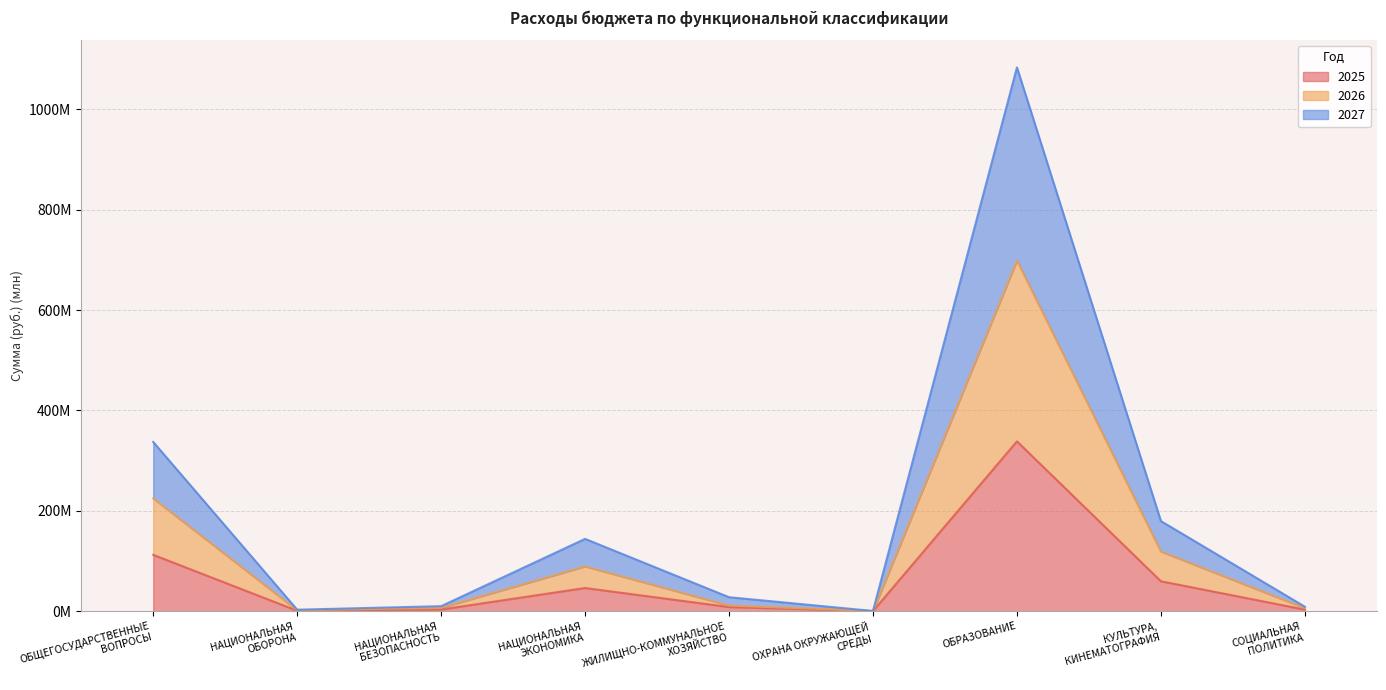

How many series are shown in this chart?

3